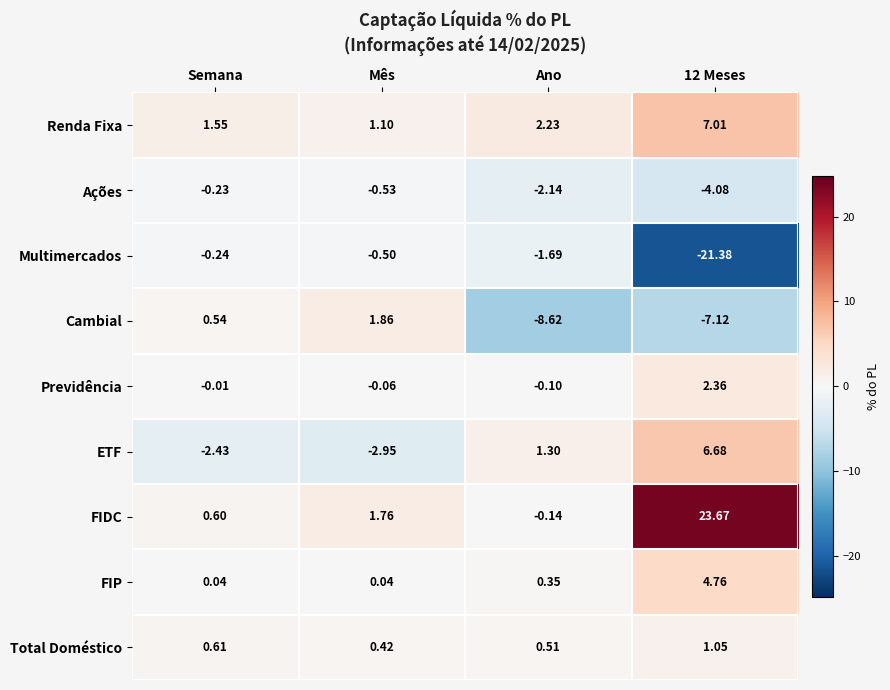

Between Ano and 12 Meses, which series saw the biggest shift?

FIDC